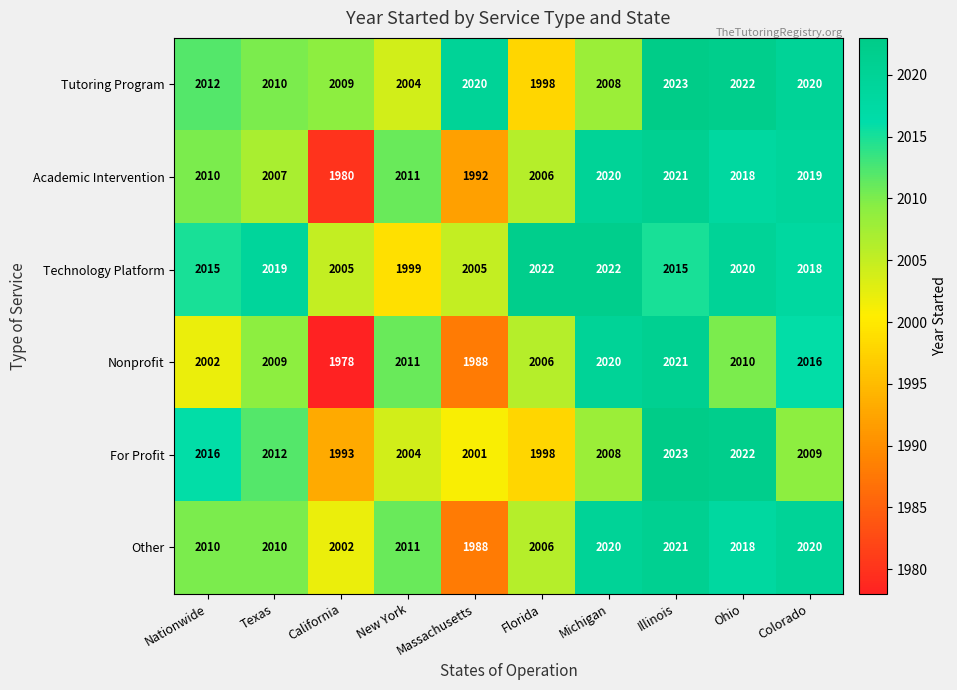

Is it true that Technology Platform equals 2645 at Texas?

False